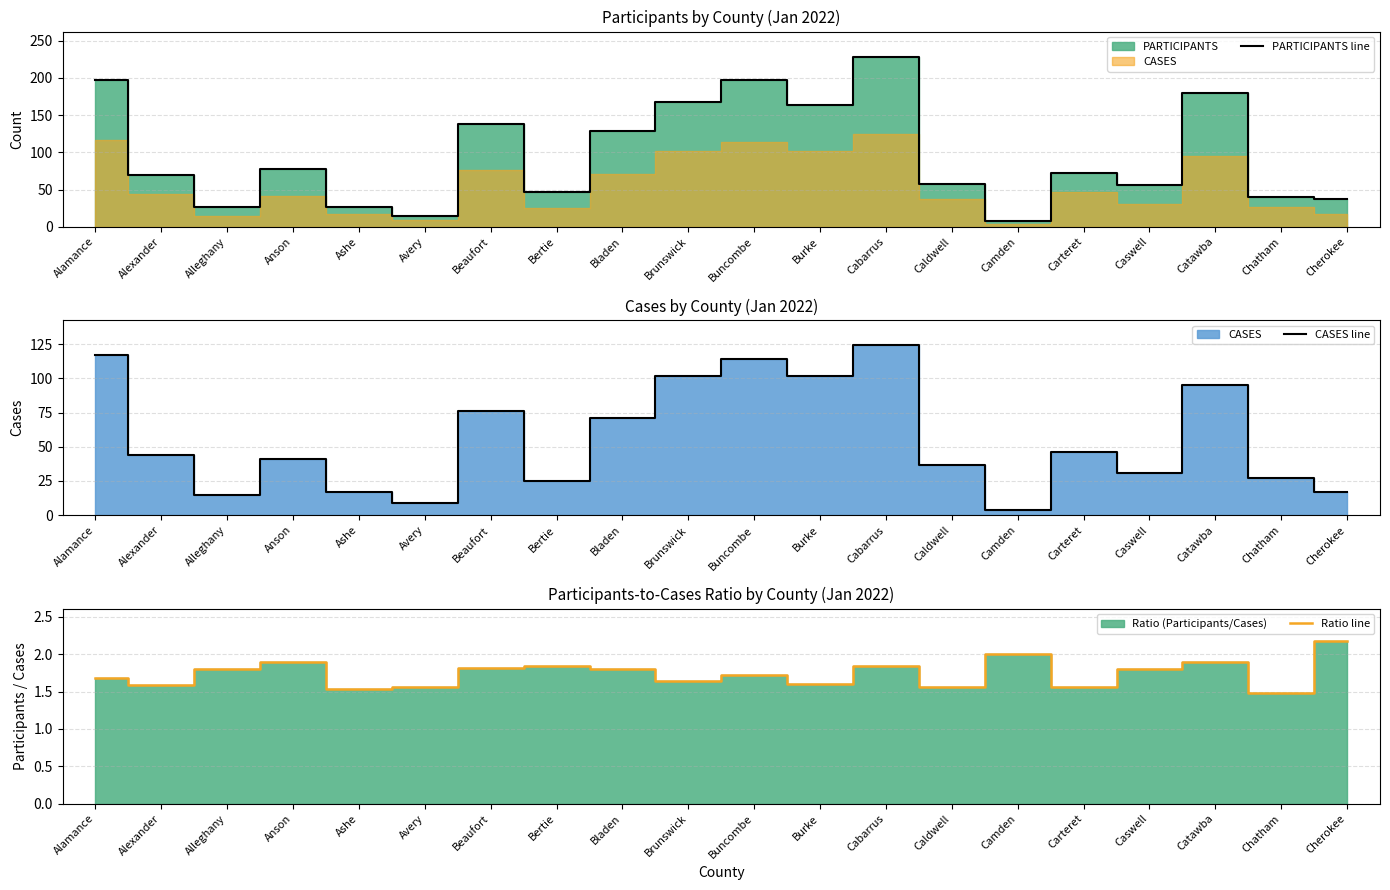

At which label is CASES line closest to 64?

Bladen